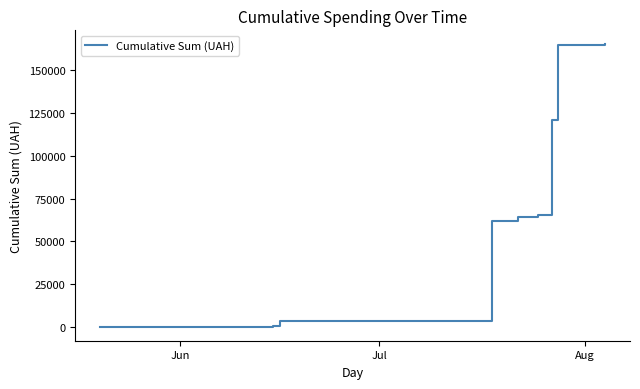

What is the greatest value displayed?

164986.4